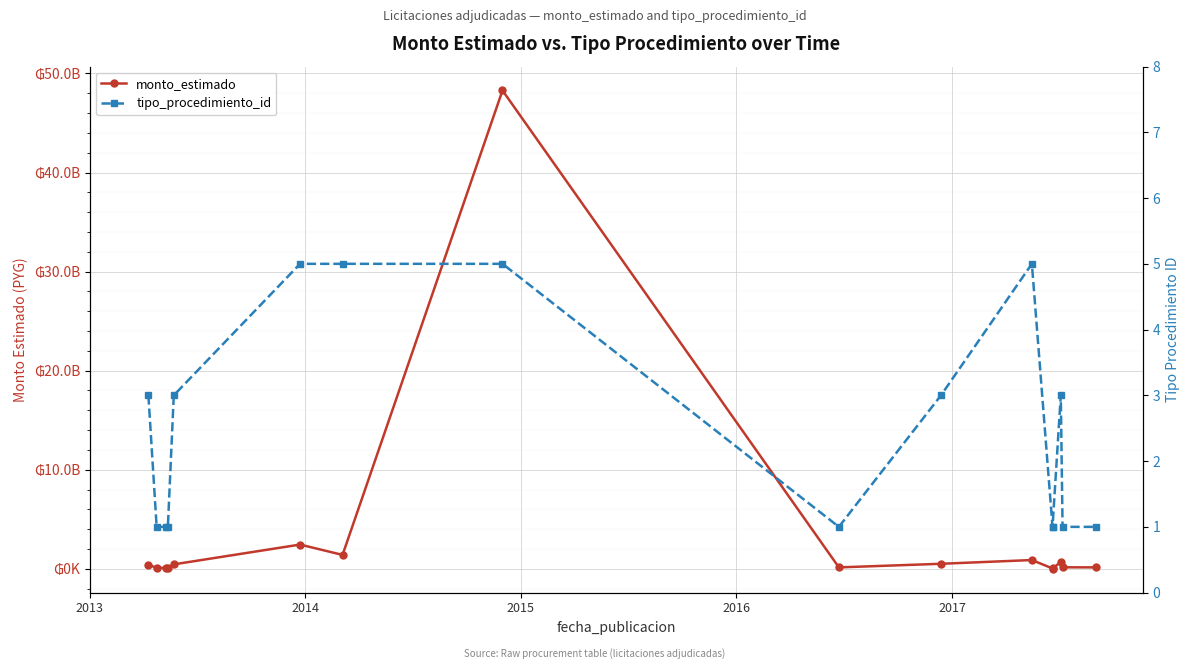

Does the chart display data point markers on the line(s)?

Yes